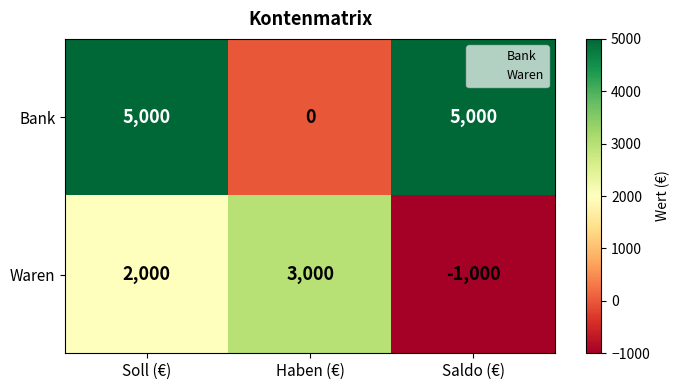

Which series changed the most between Soll (€) and Haben (€)?

Bank